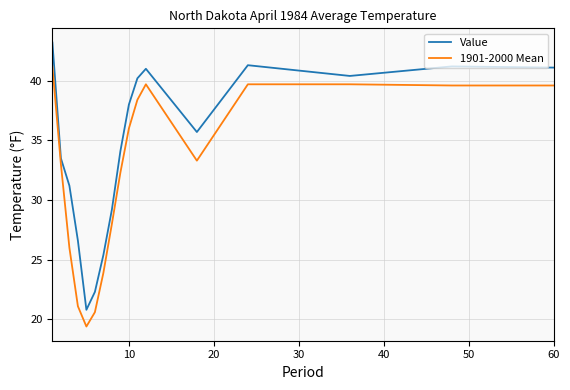

Rank the series by their average value, from lowest to highest.

1901-2000 Mean, Value